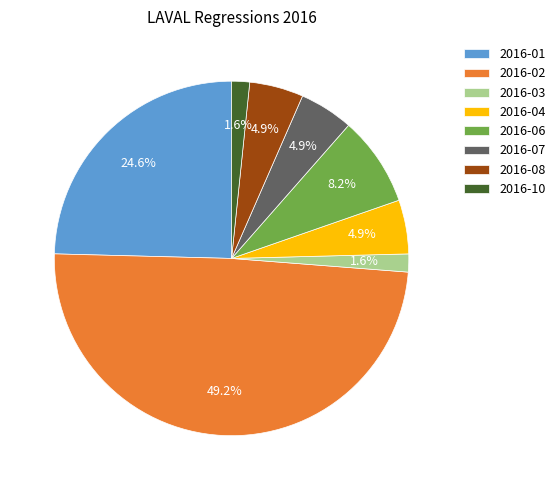

What is the total percentage of 2016-07 and 2016-01?

29.5%